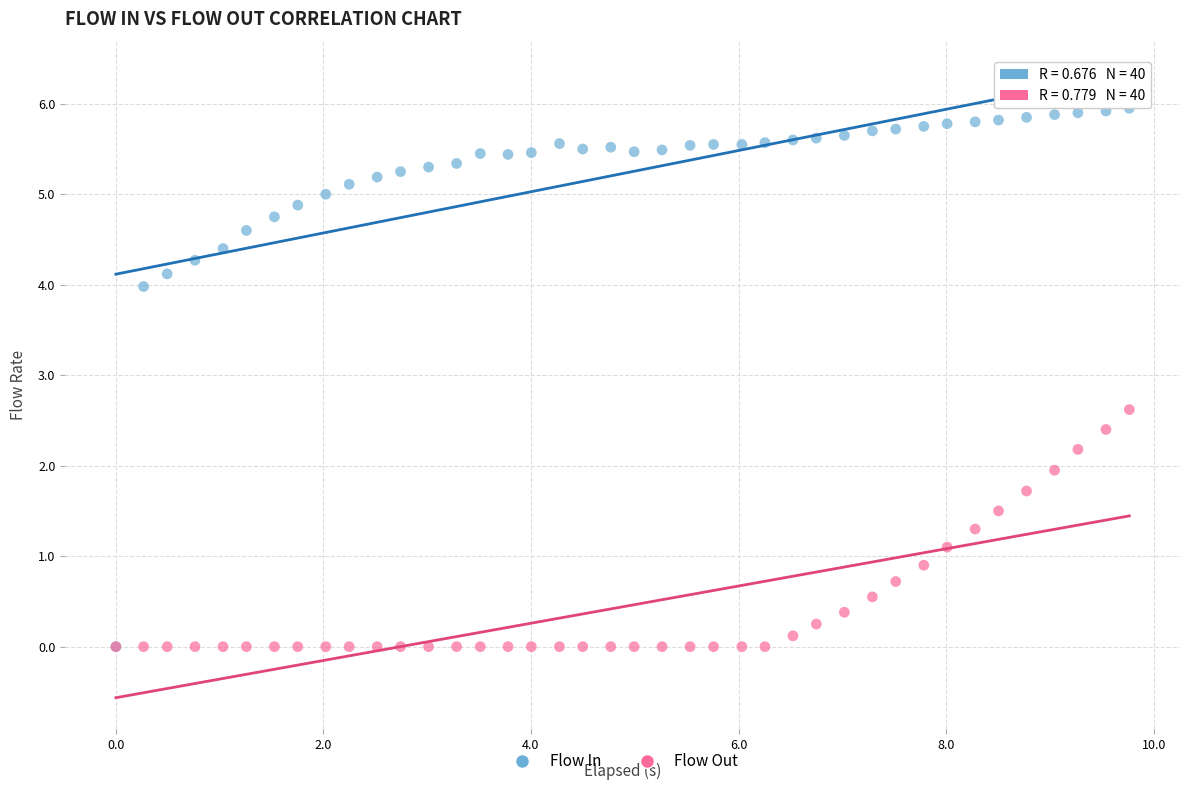

What are all the series names shown in the legend?

Flow In, Flow Out